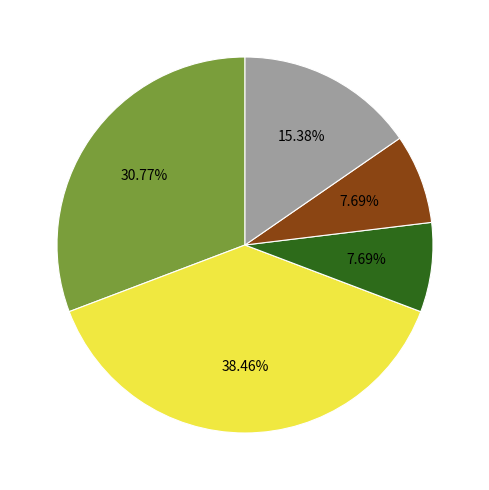

Does any single category account for the majority?

No